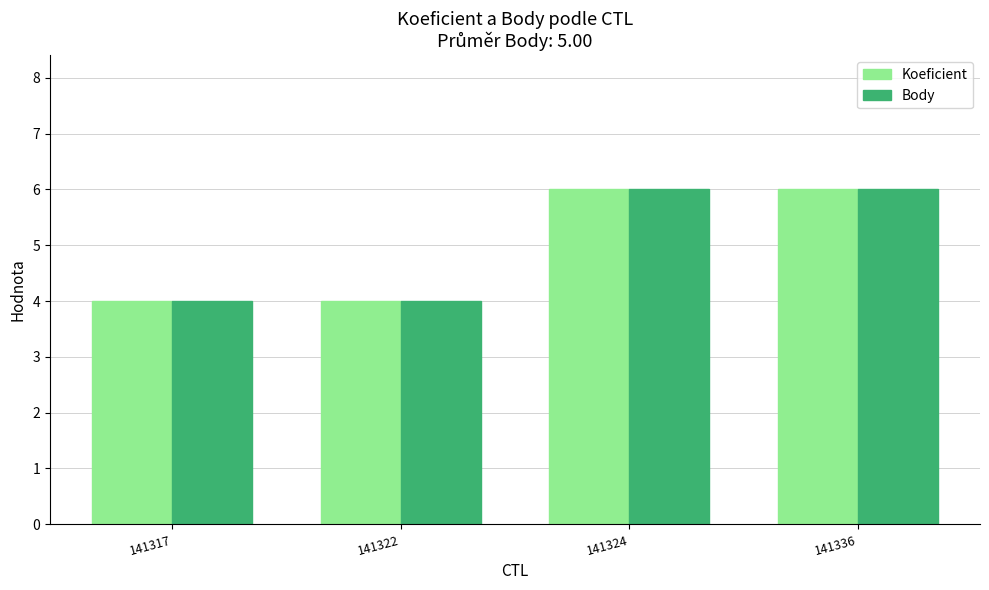

Is the value of Body at 141324 greater than the value of Koeficient at 141317?

Yes